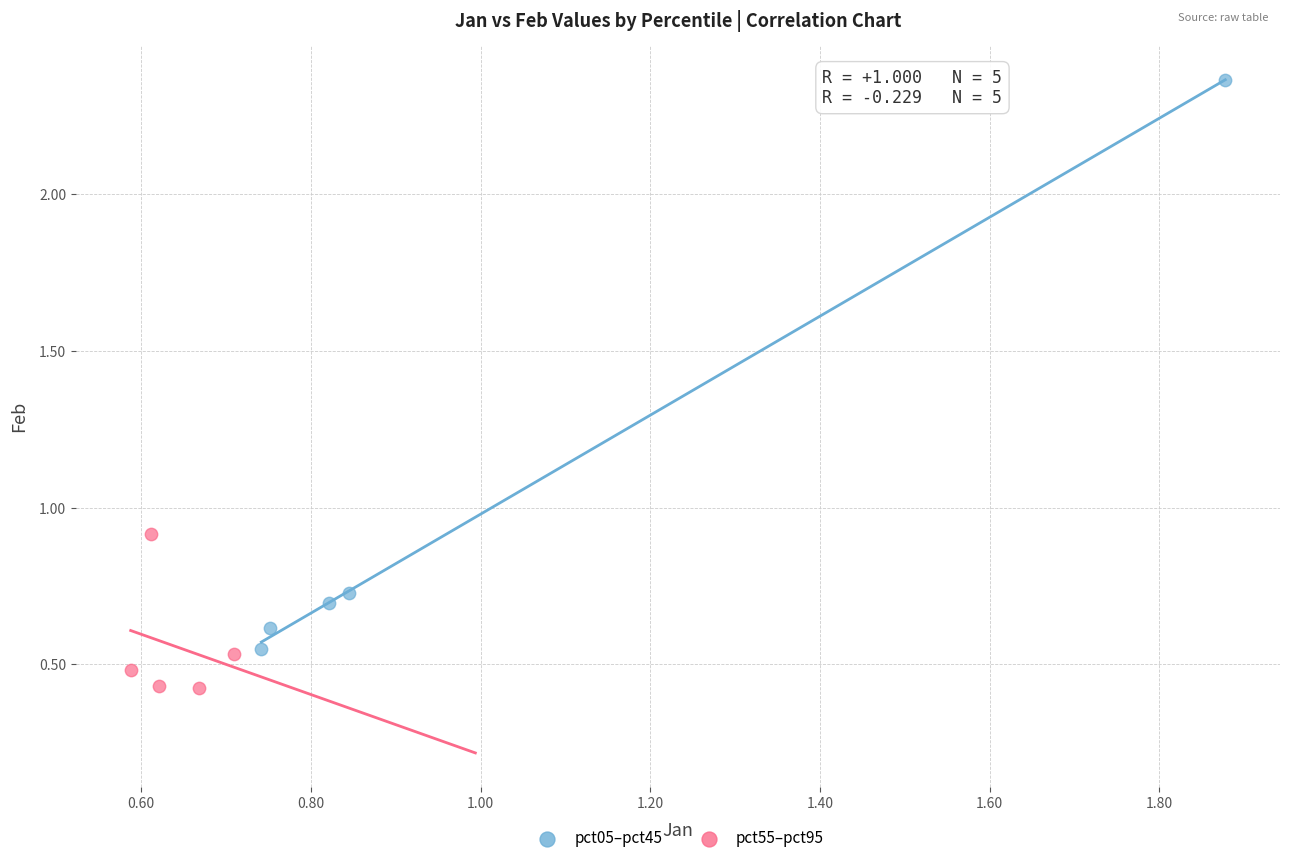

Which series contains the highest Y value?

pct05–pct45